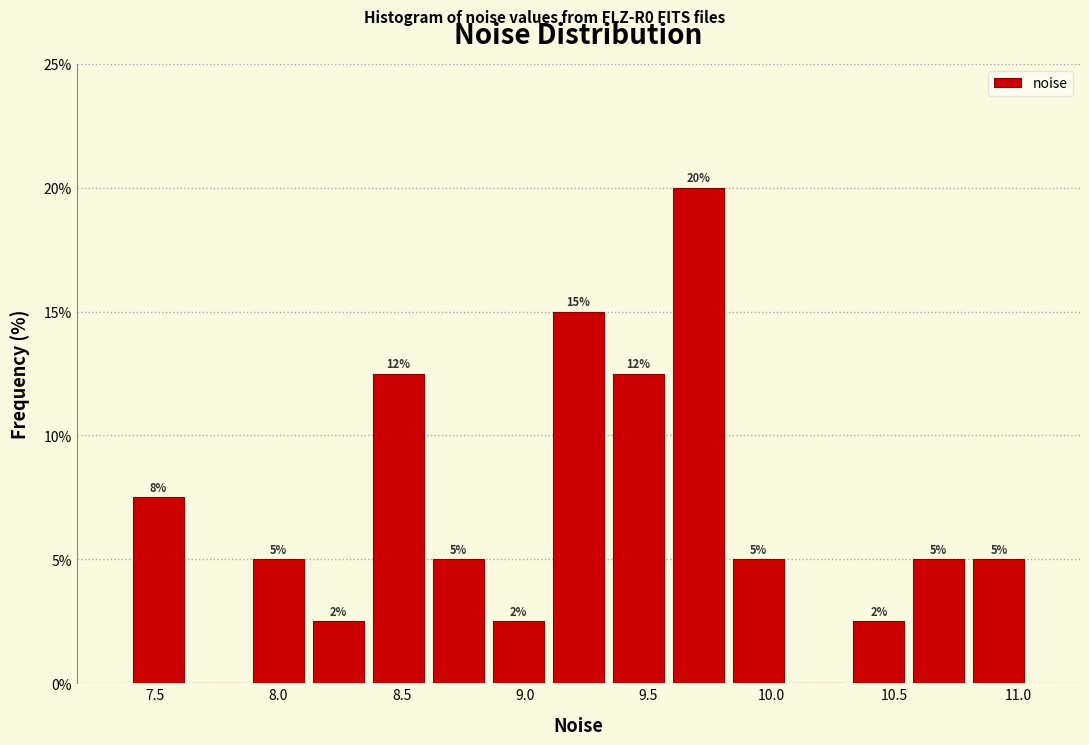

Over which range of the x-axis is the bar tallest?

9.60 to 9.85